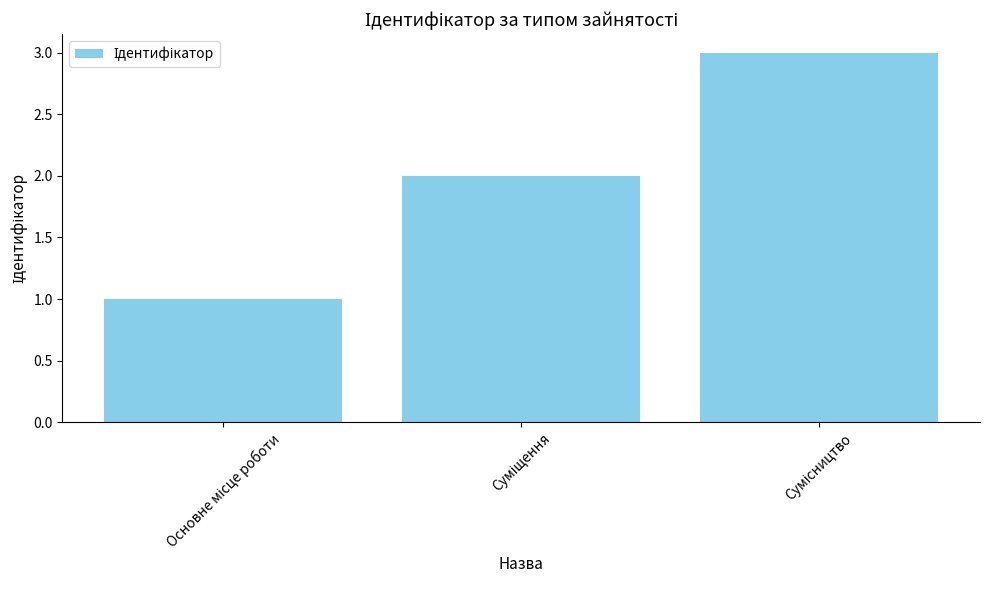

What is the sum of all values?

6